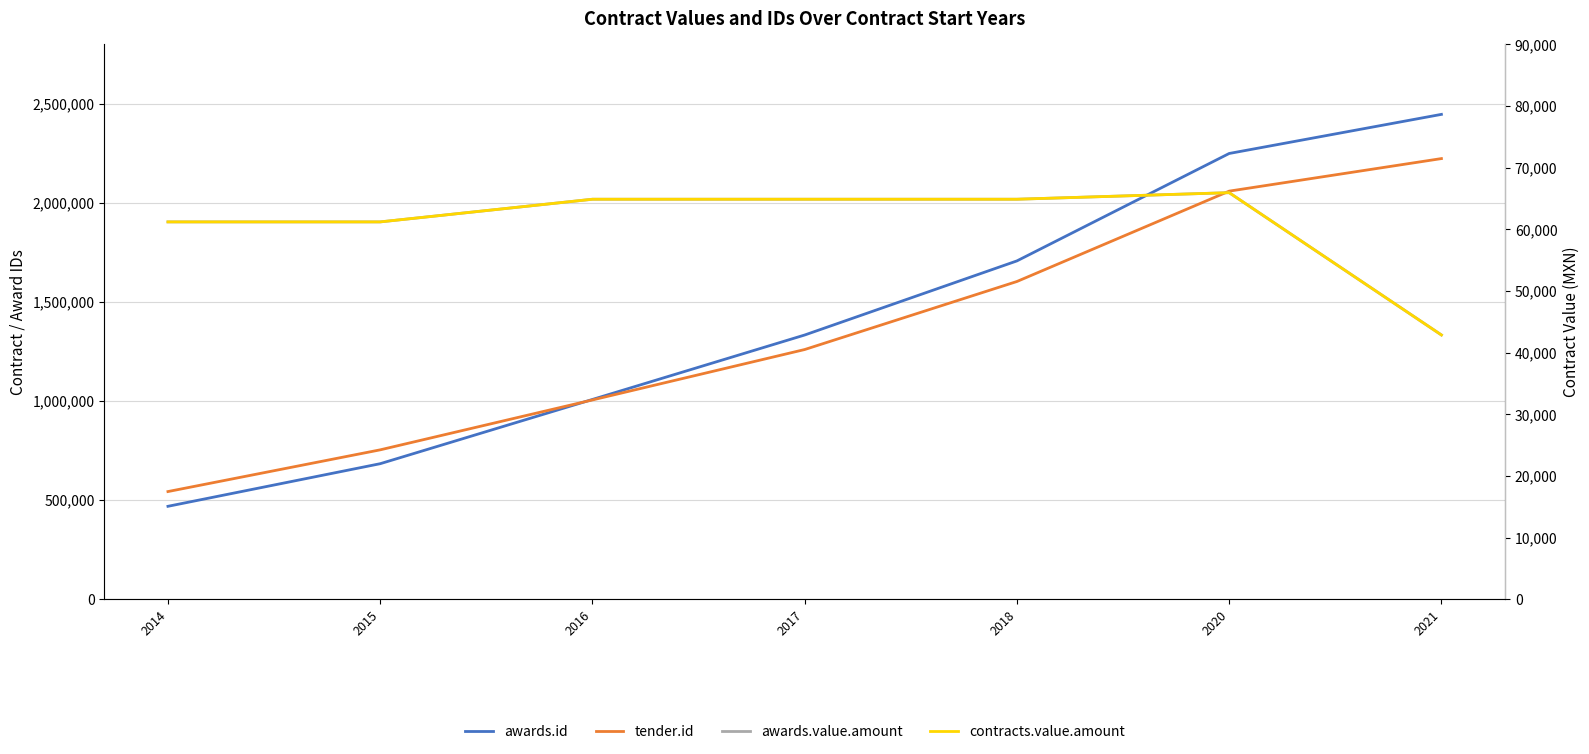

True or false: awards.id has a value of 1793675.0 at 2017.

False